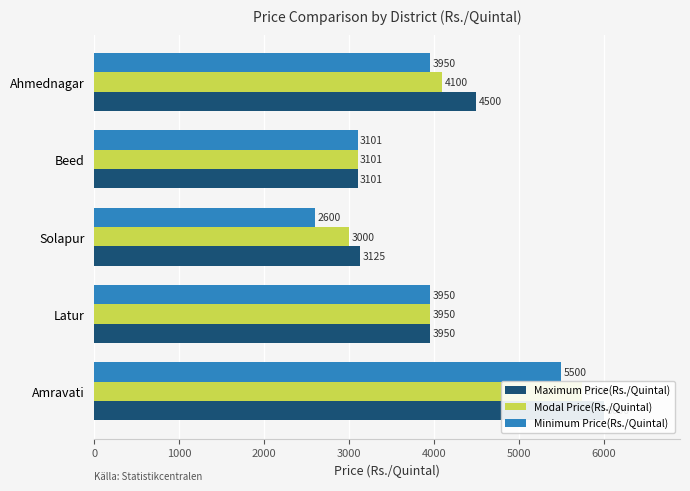

What is the minimum value for Modal Price(Rs./Quintal)?

3000